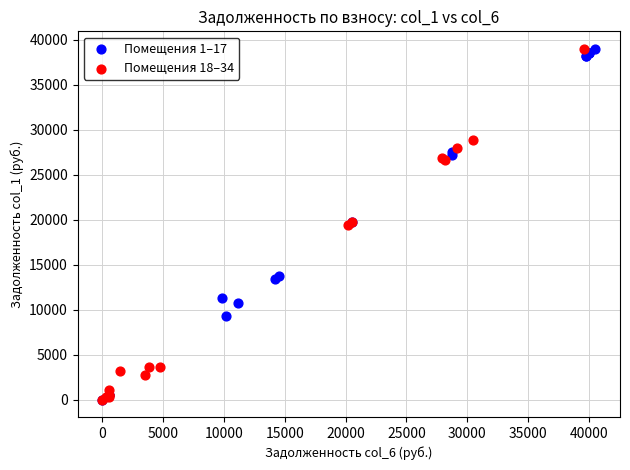

What are all the series names shown in the legend?

Помещения 1–17, Помещения 18–34